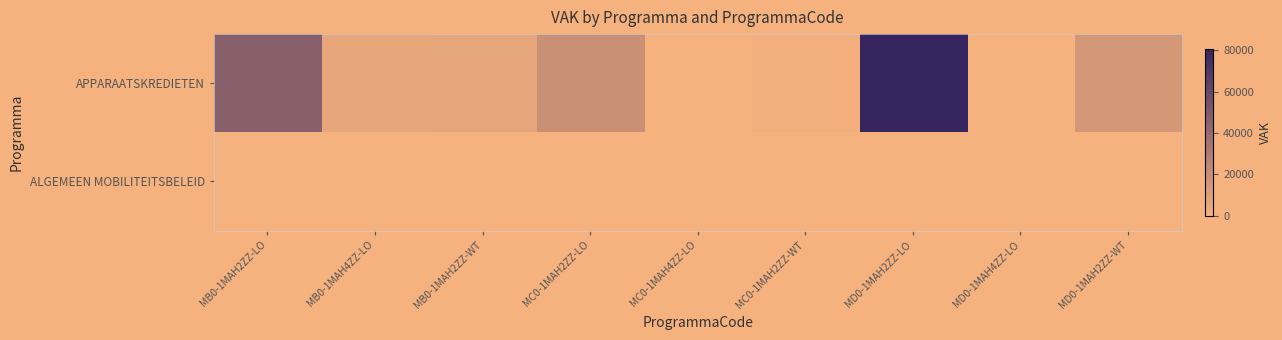

Which series has the largest total across all categories?

APPARAATSKREDIETEN